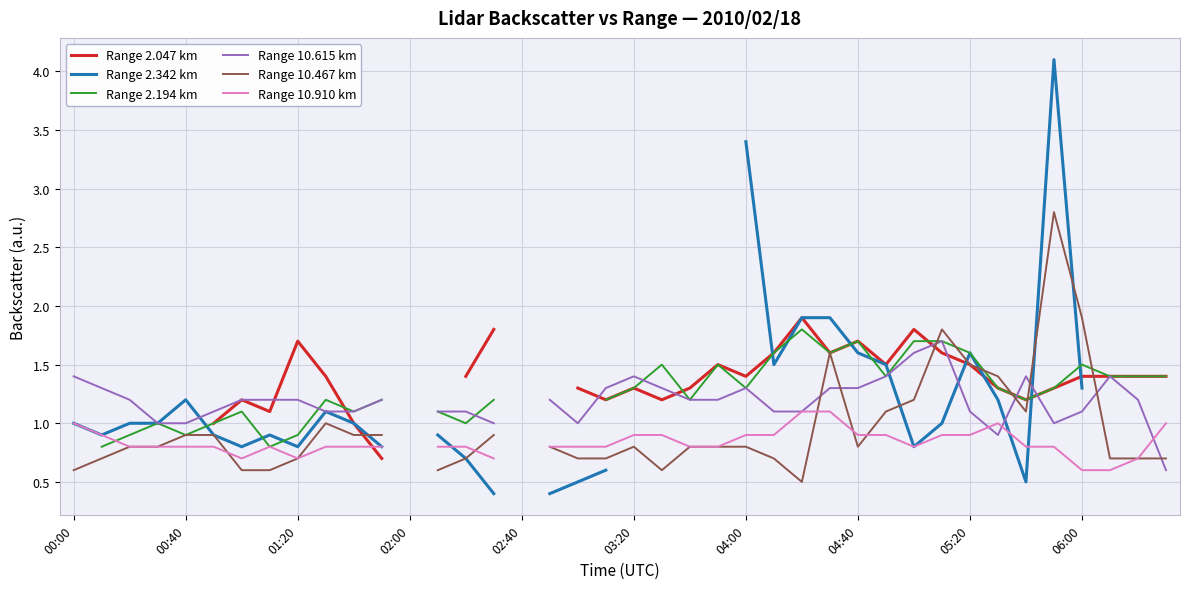

What are all the series names shown in the legend?

Range 2.047 km, Range 2.342 km, Range 2.194 km, Range 10.615 km, Range 10.467 km, Range 10.910 km